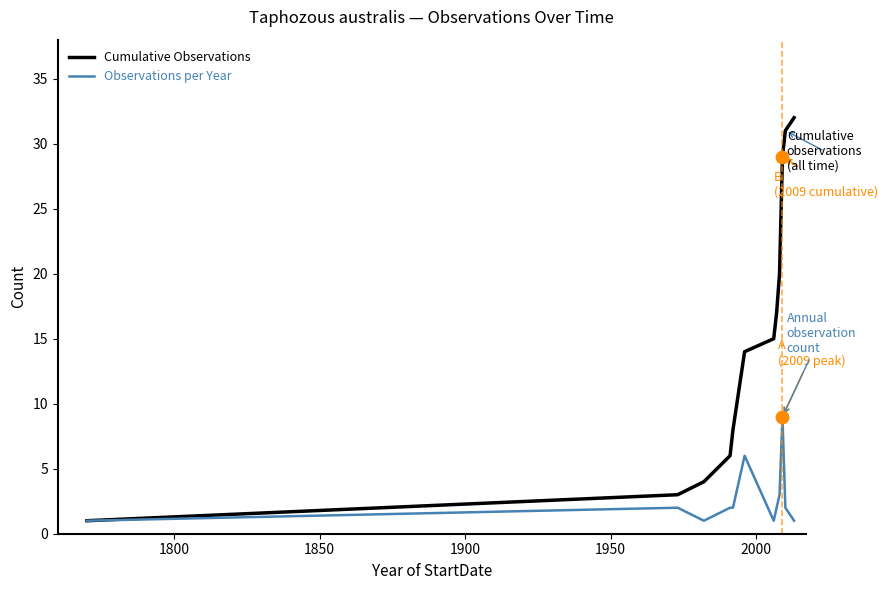

Which series has the largest range (max minus min)?

Cumulative Observations